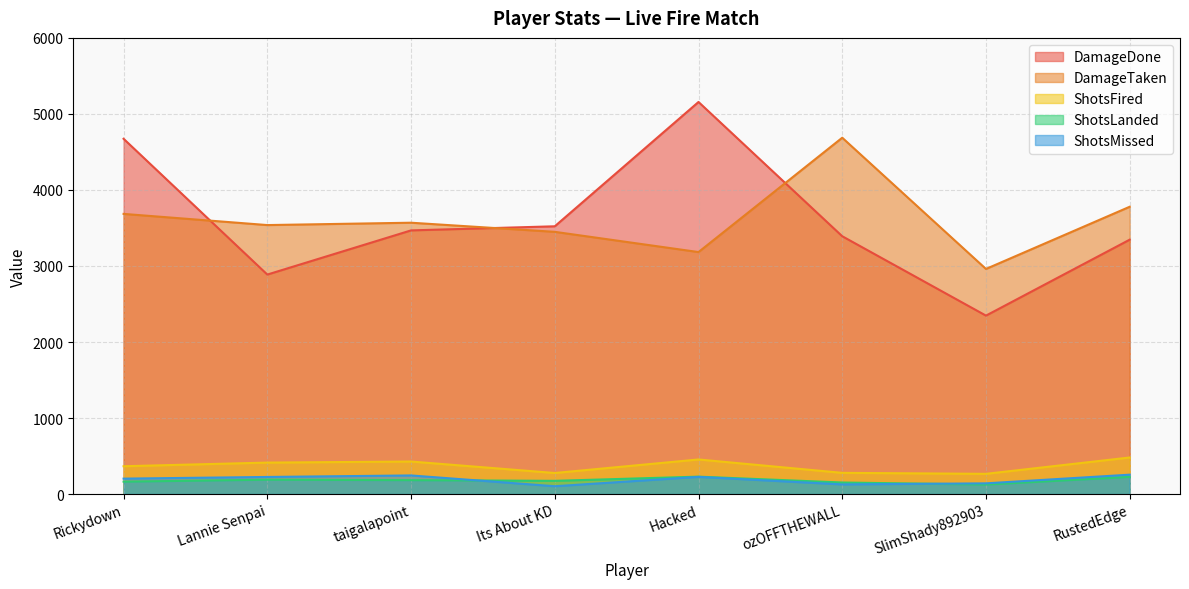

What is the label of the 7th point from the right?

Lannie Senpai